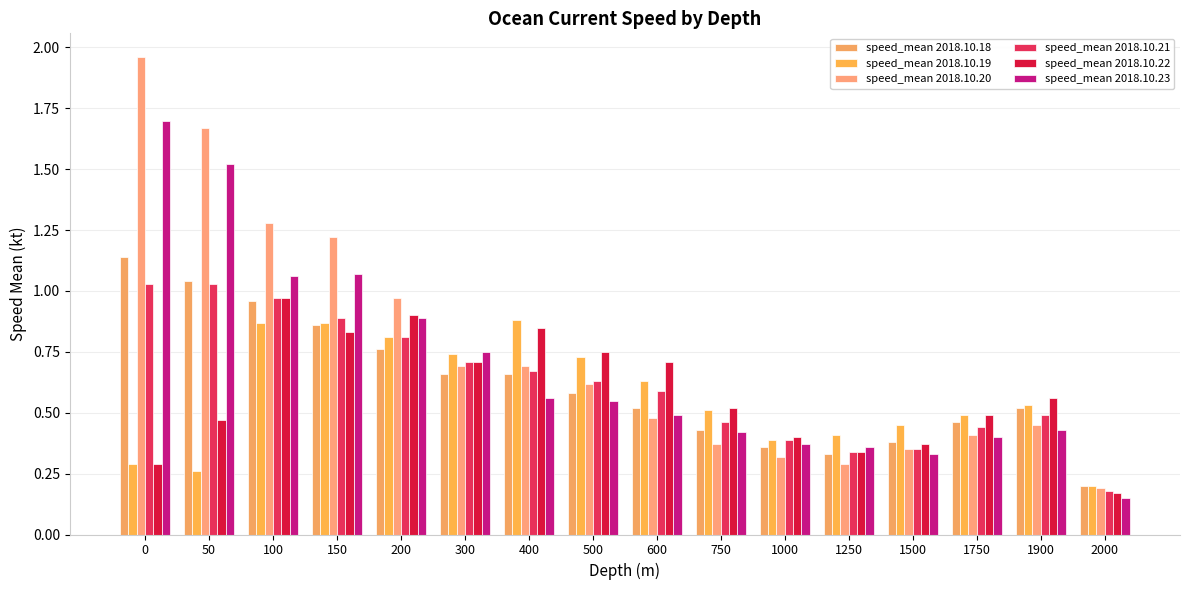

How many bars are there in each group?

6